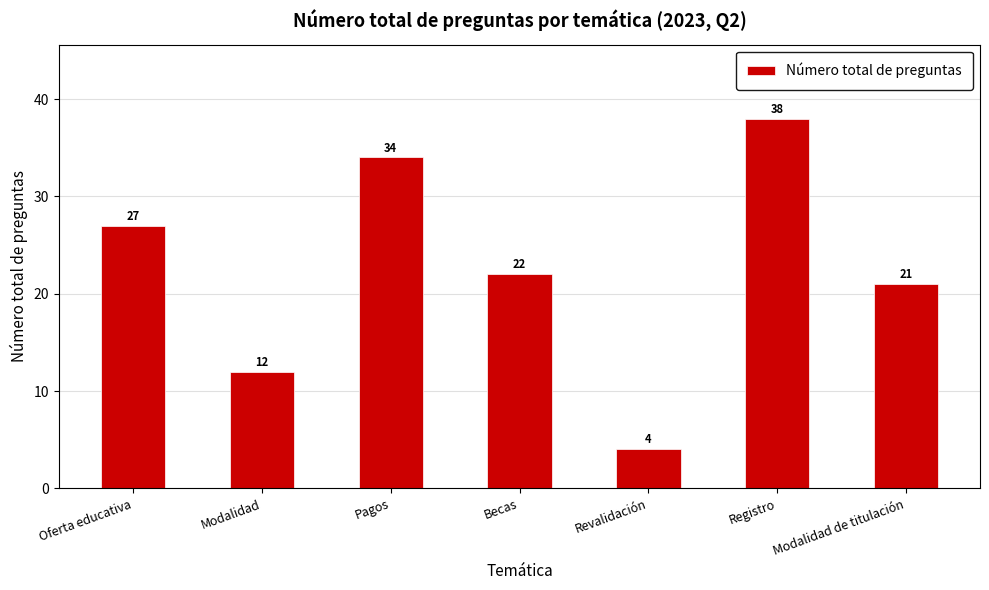

List the labels in order of value, smallest first.

Revalidación, Modalidad, Modalidad de titulación, Becas, Oferta educativa, Pagos, Registro